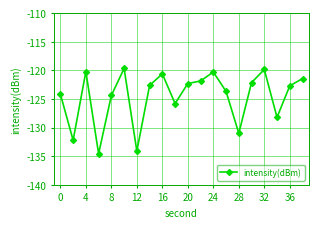

True or false: there are more than 1 points higher than both neighbors.

True